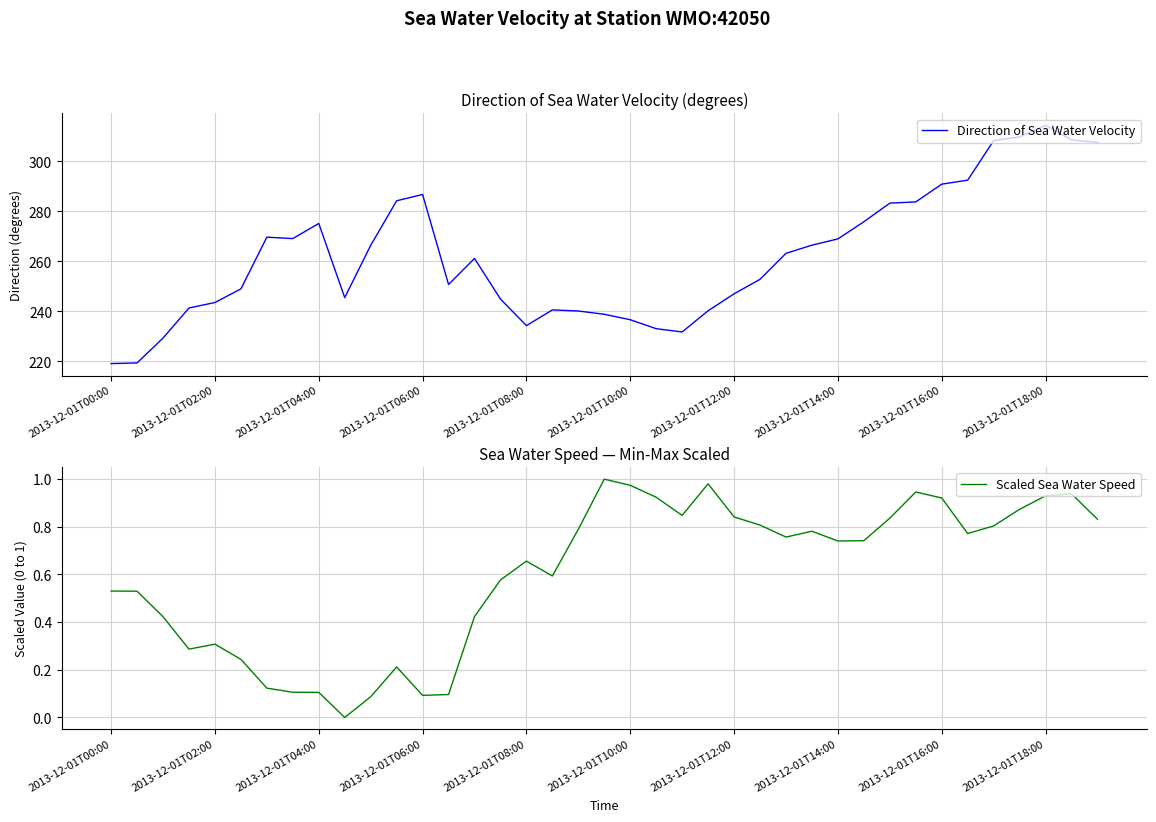

What is the average value of the Scaled Sea Water Speed series?

0.6